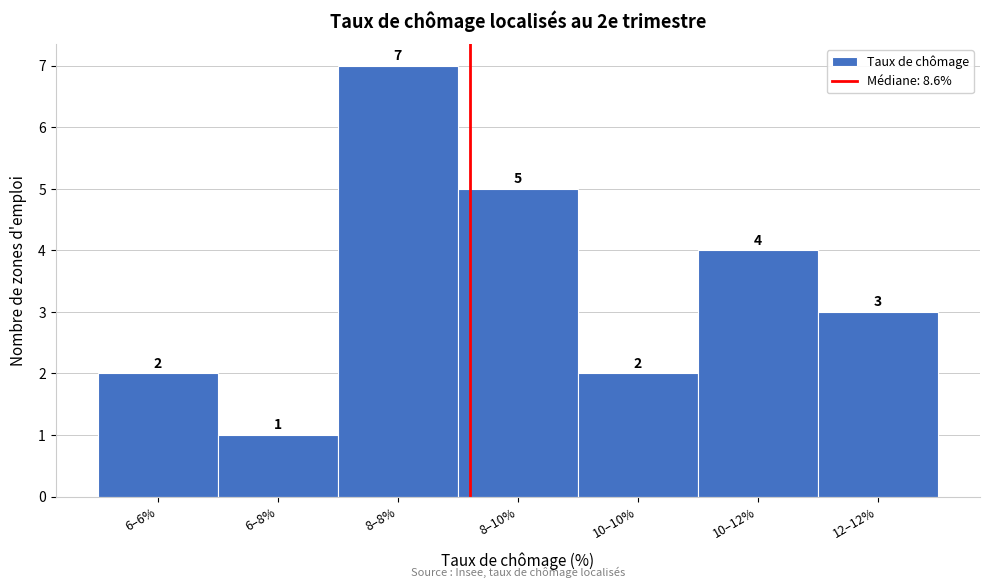

Reading right to left, extract all data points from this chart.

3	4	2	5	7	1	2